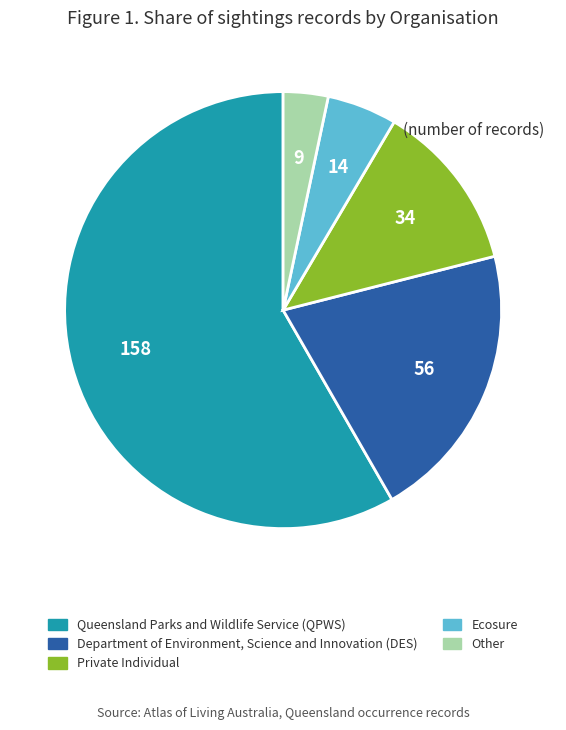

Is Private Individual the majority of the pie?

No